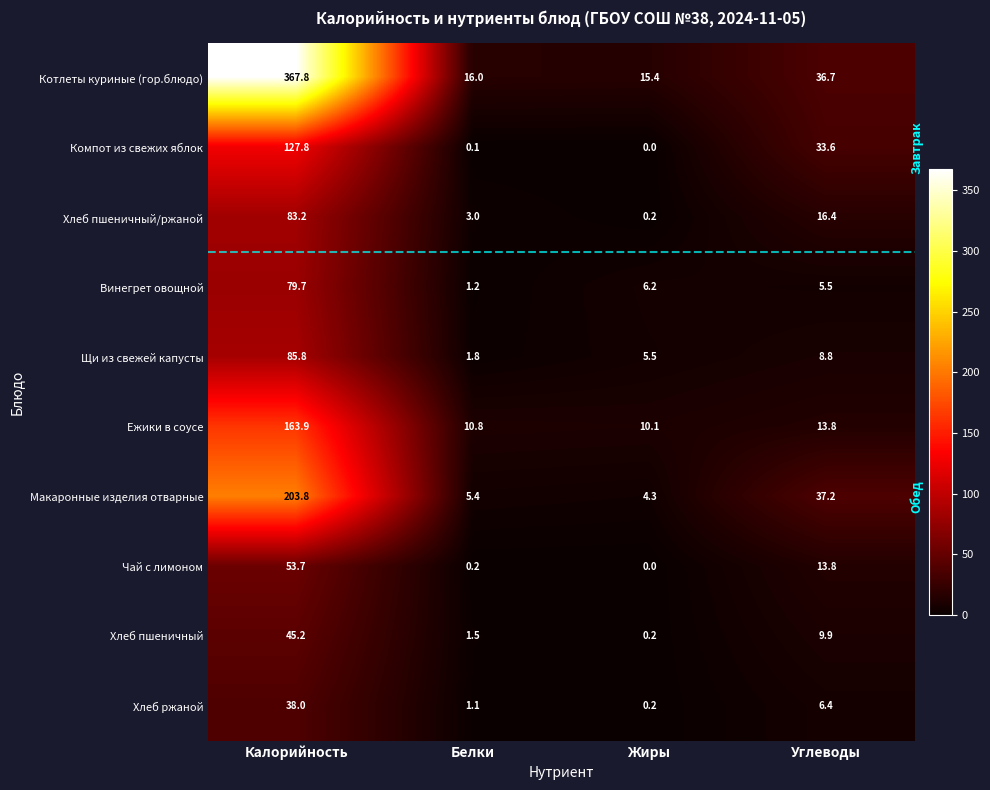

How many values in Компот из свежих яблок are above zero?

3